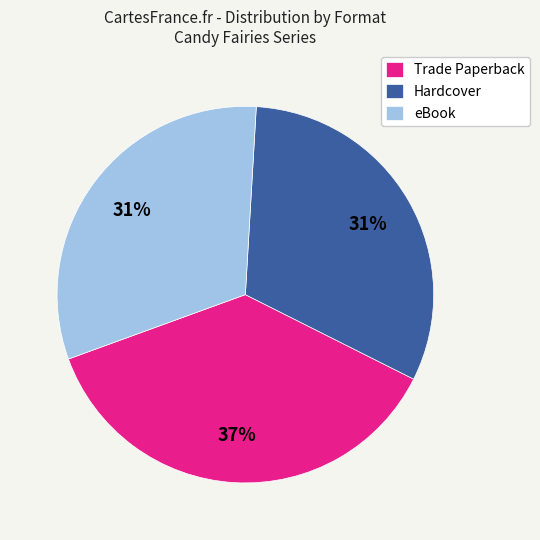

What percentage is the Hardcover slice, to the nearest percent?

31%